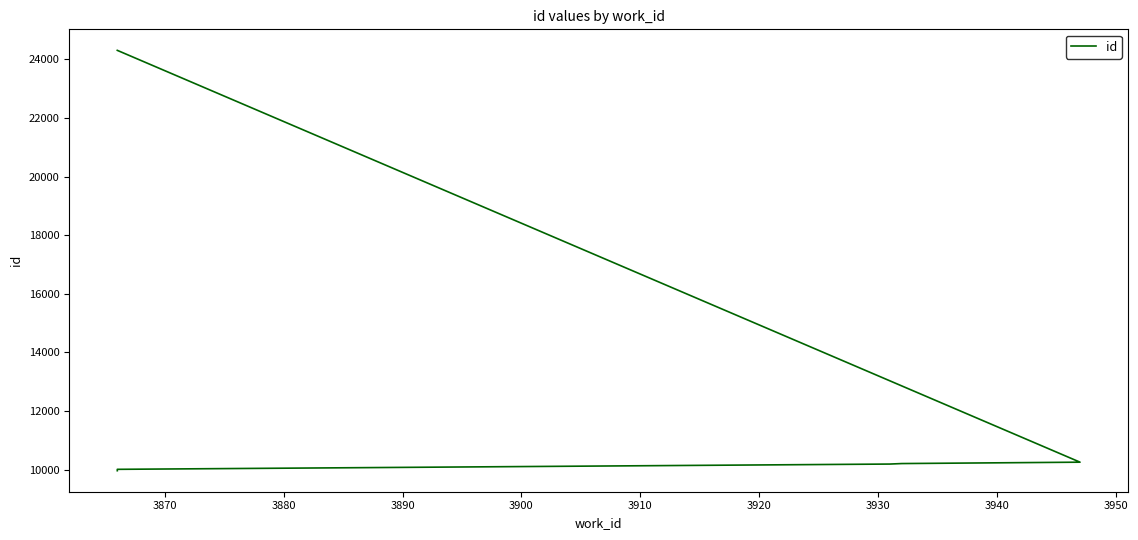

How many data points are less than 10206?

3